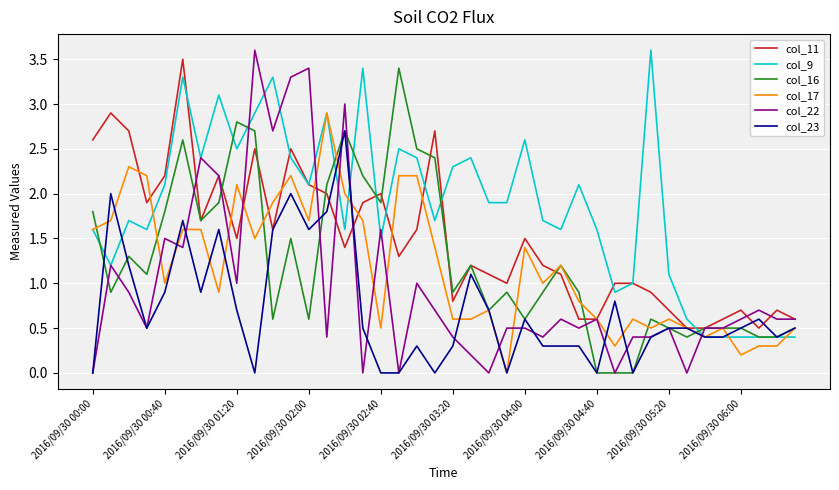

Which series has the widest spread of values?

col_22